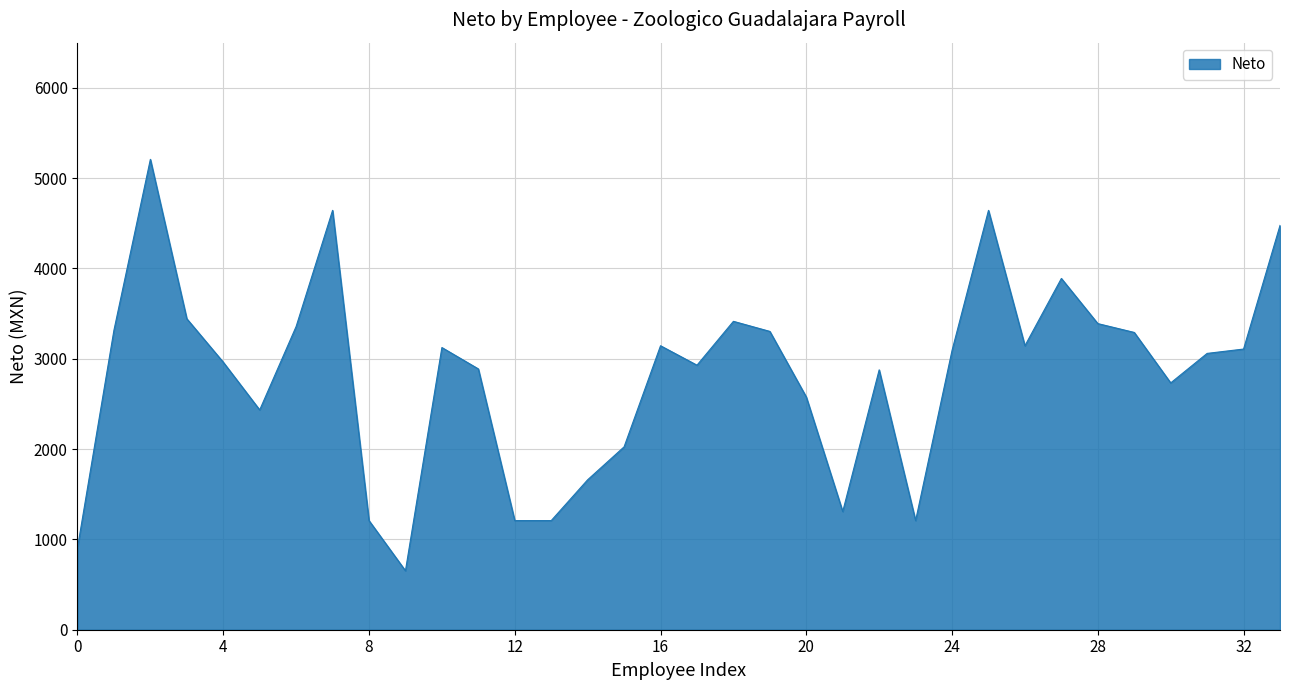

What is the difference between the maximum and minimum values?

4555.2